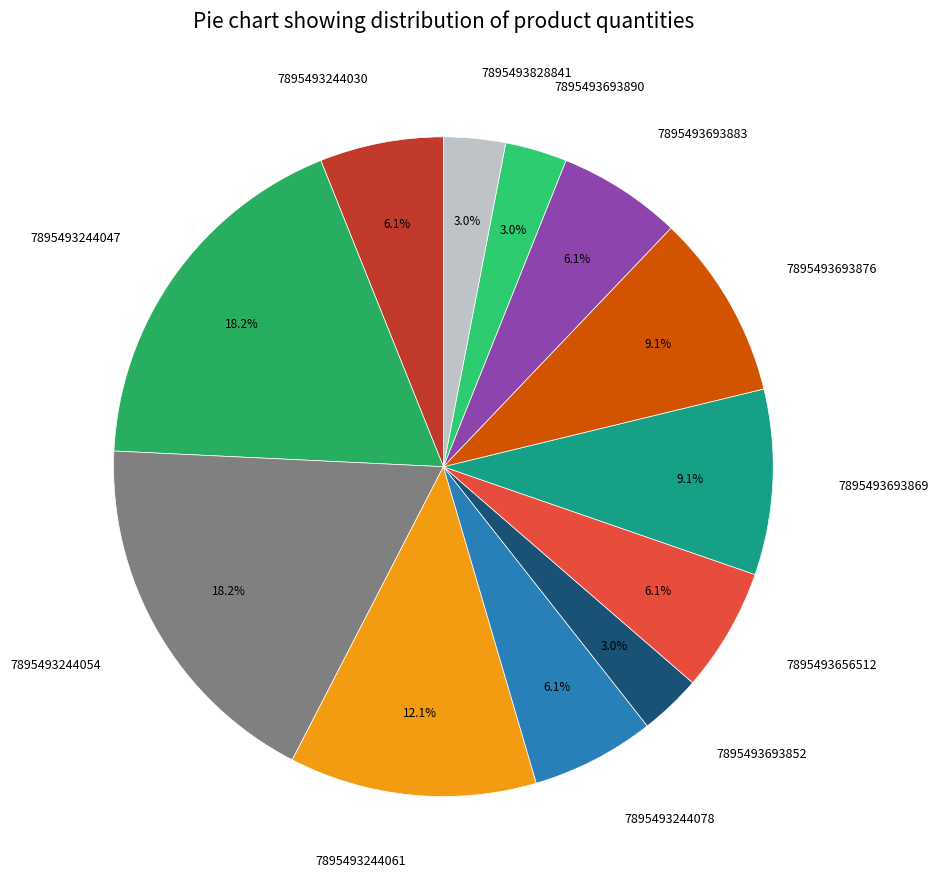

Does any single category account for the majority?

No